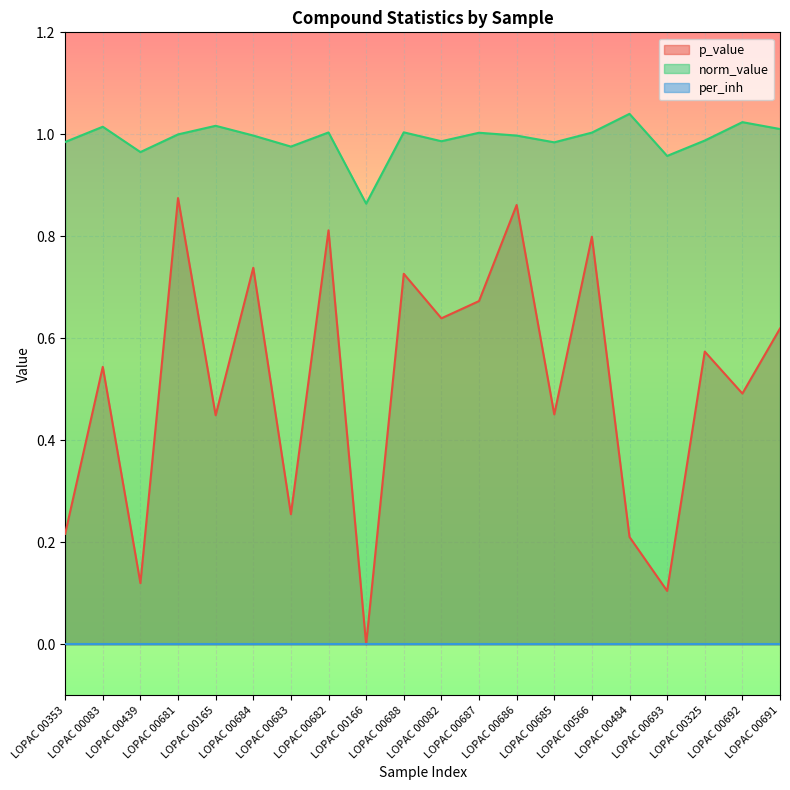

At which label does p_value reach its minimum?

LOPAC 00166